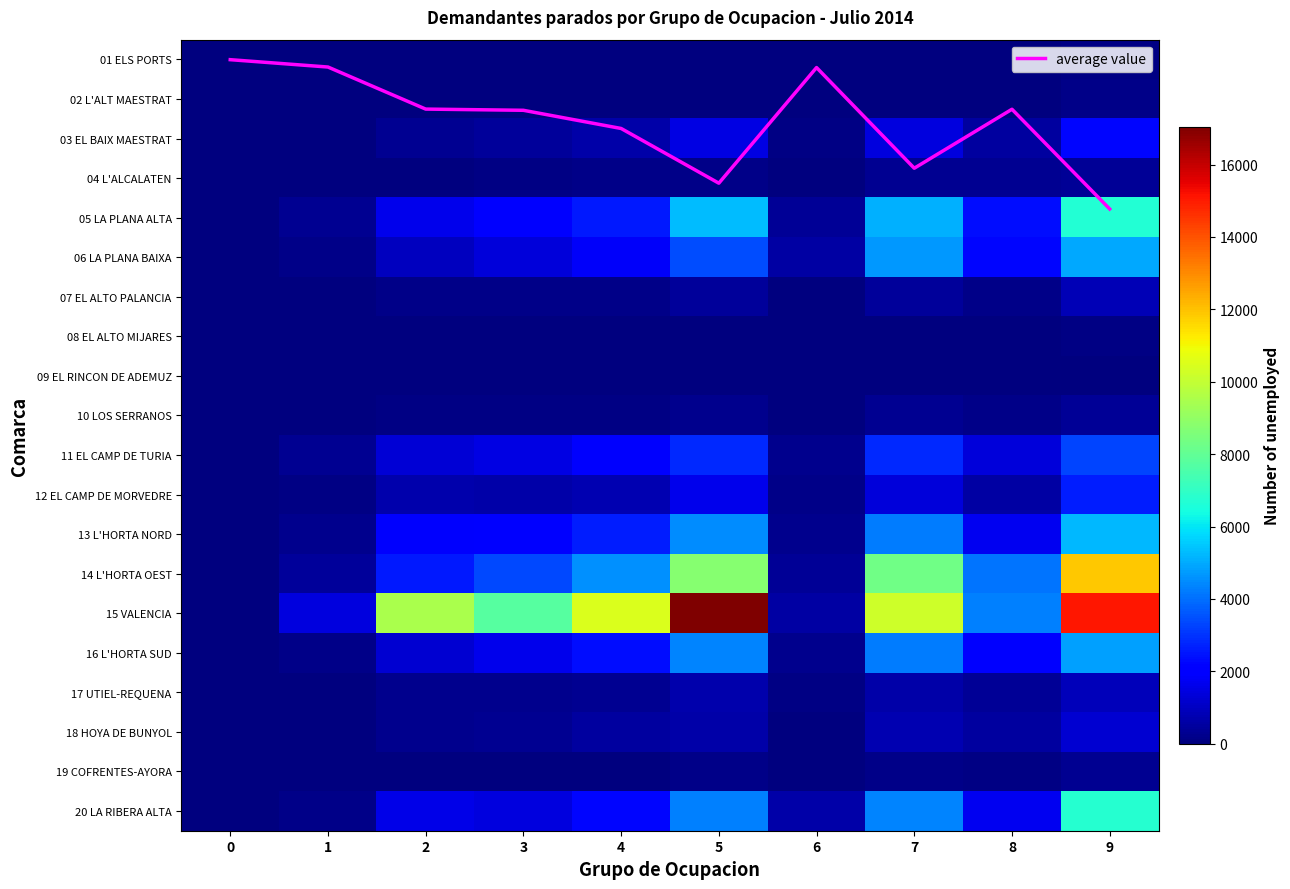

What is the difference between the 15 VALENCIA values at 2 and 0?

9450.0